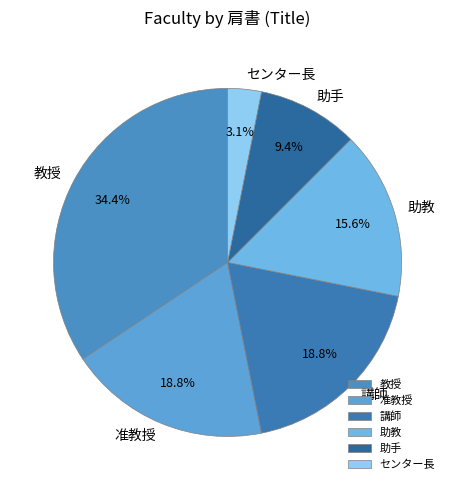

Is there a majority slice in this chart?

No